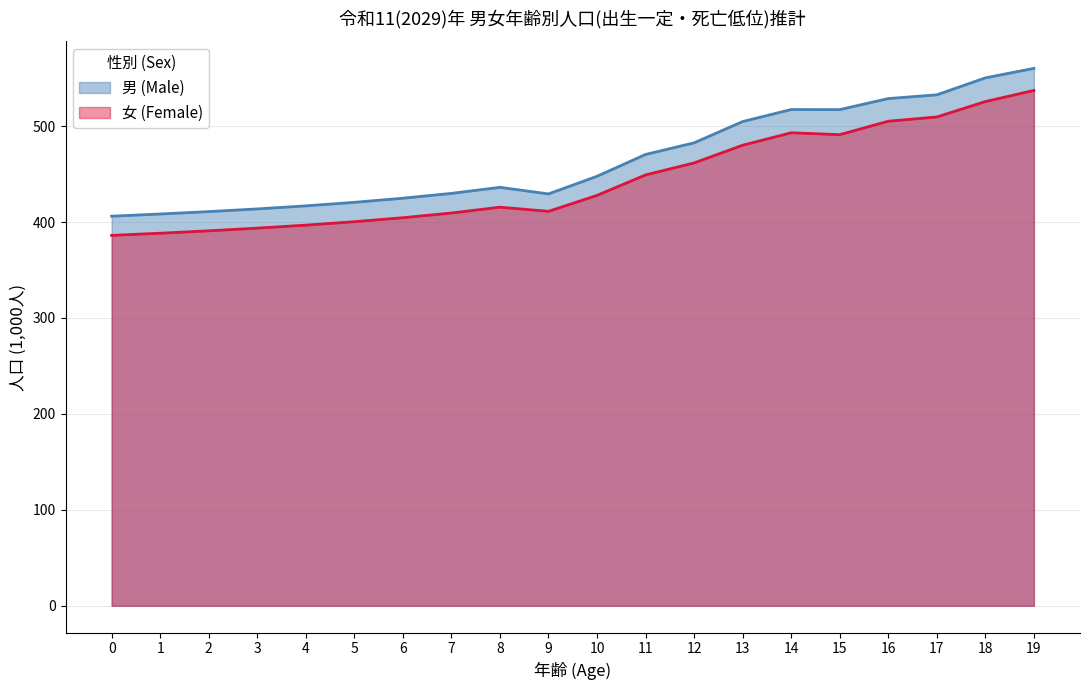

True or false: 男 (Male) and 女 (Female) cross at least once.

False